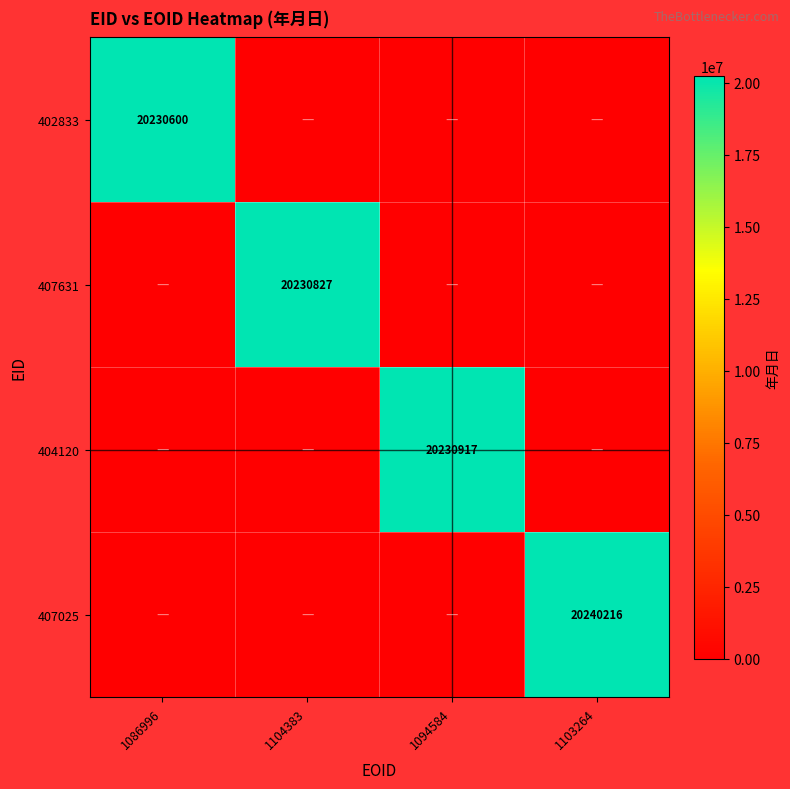

Is the value of 407631 at 1103264 greater than the value of 407025 at 1094584?

No